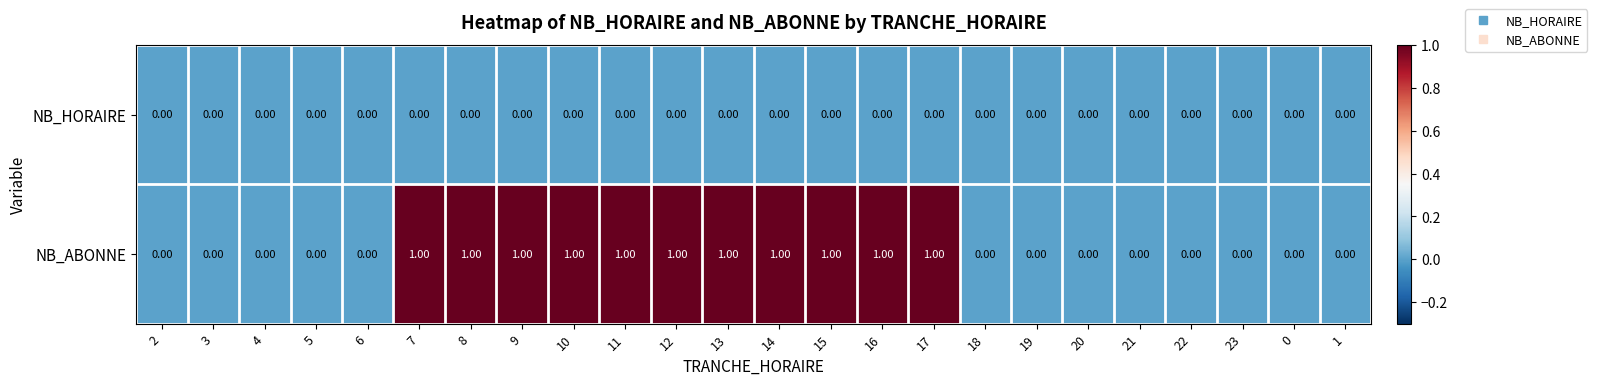

Which series has the largest total across all categories?

NB_ABONNE